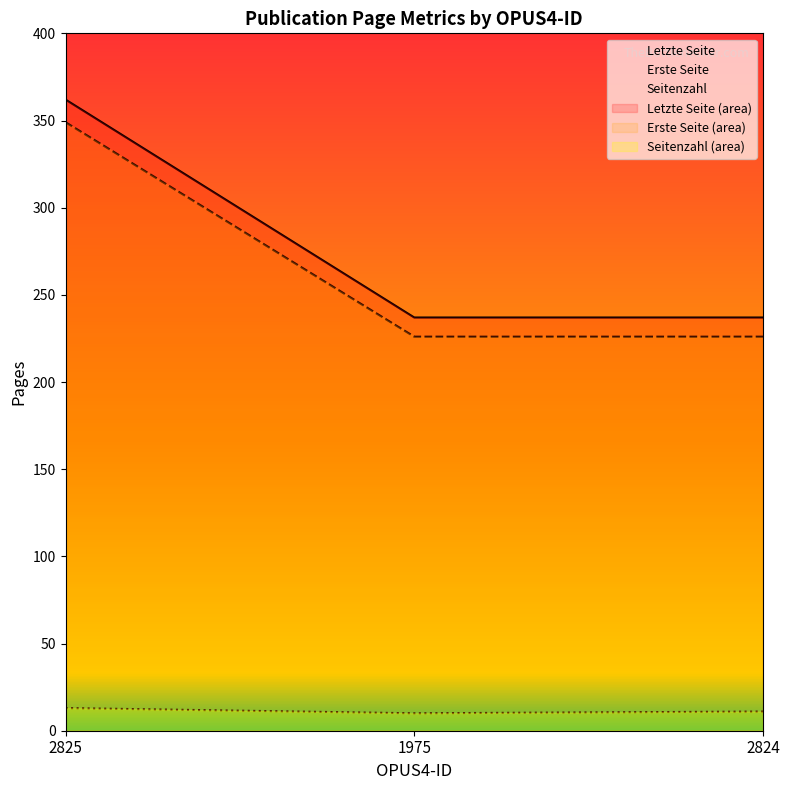

At which label does Seitenzahl first exceed 11?

2825